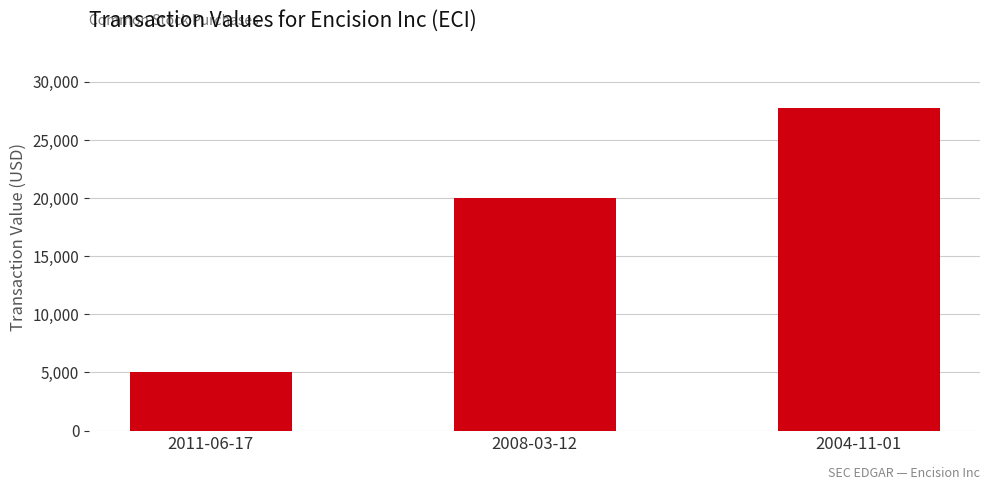

What is the average value?

17564